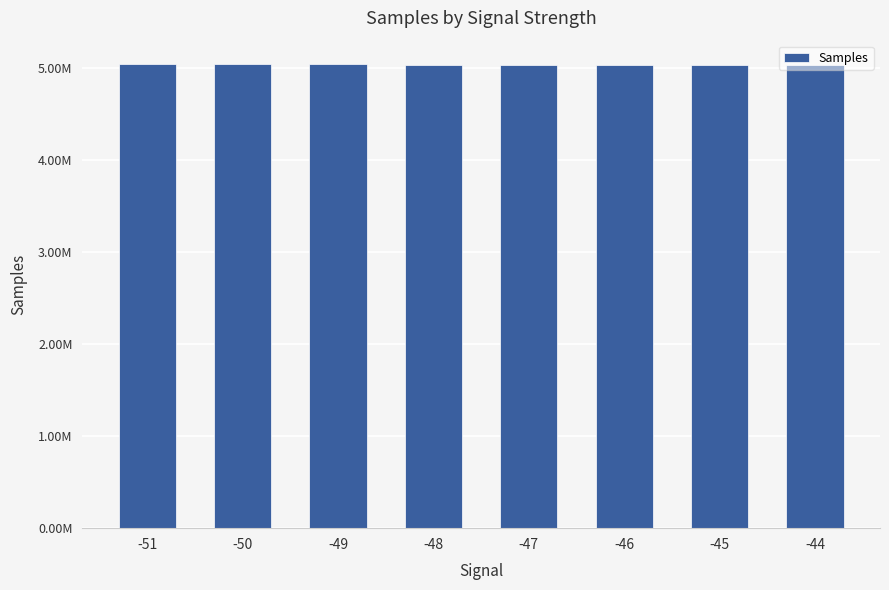

Between -48 and -51, which is larger?

-51